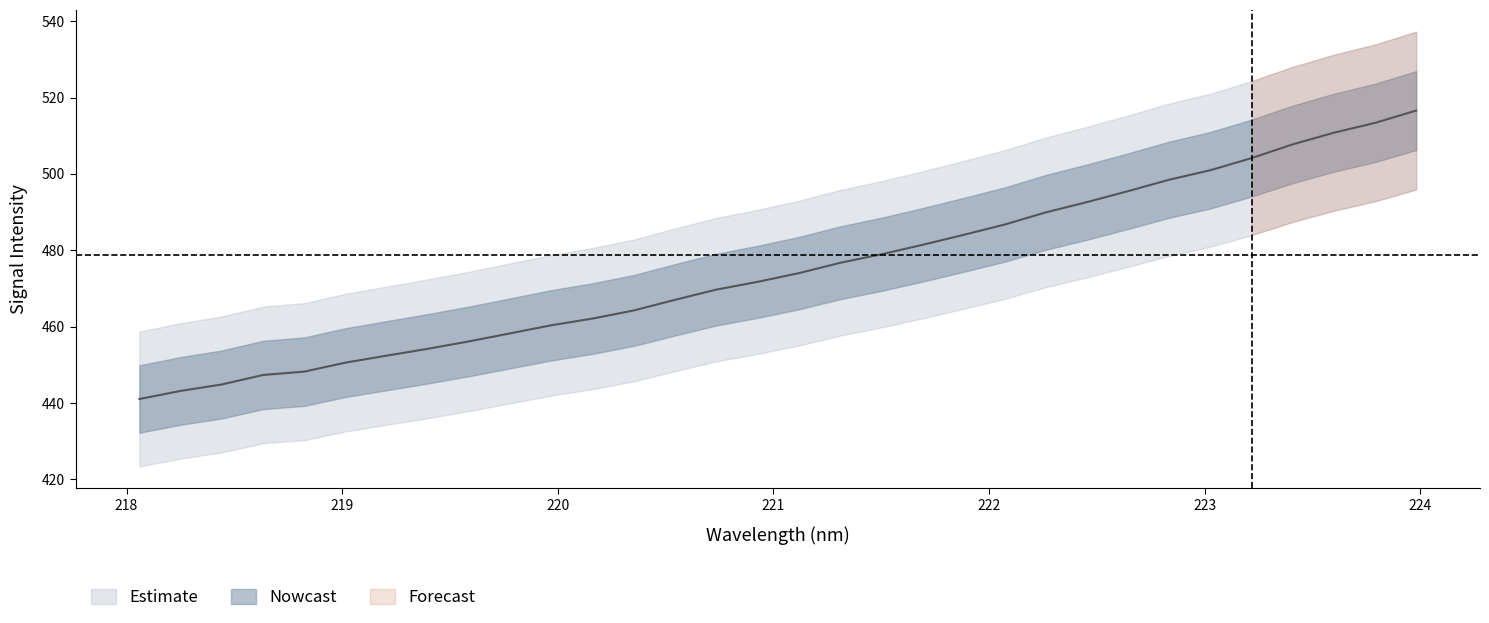

What is the sum of all values?

15203.0